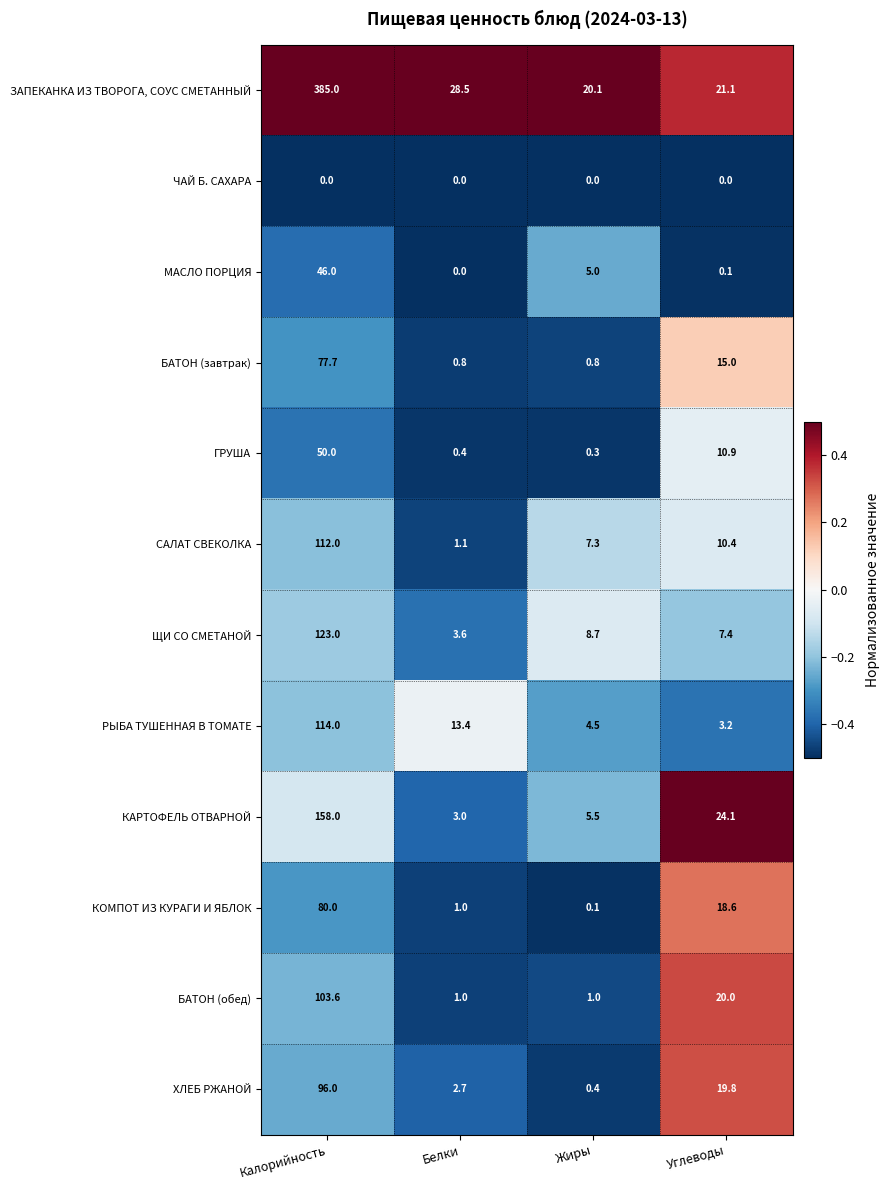

Which series has the widest spread of values?

ЗАПЕКАНКА ИЗ ТВОРОГА, СОУС СМЕТАННЫЙ